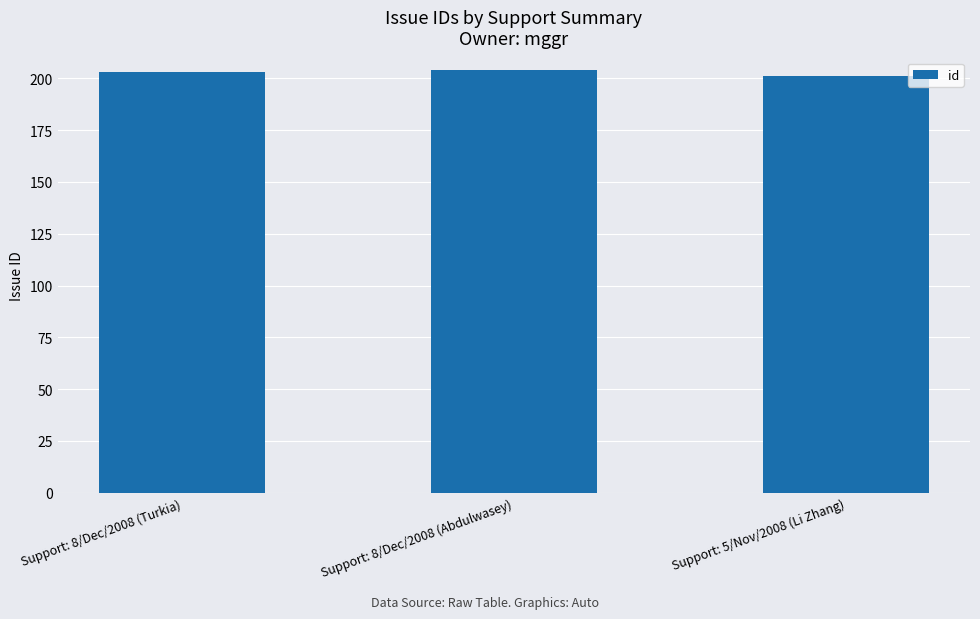

Approximately how many times larger is the value at Support: 8/Dec/2008 (Abdulwasey) compared to Support: 8/Dec/2008 (Turkia)?

1.0